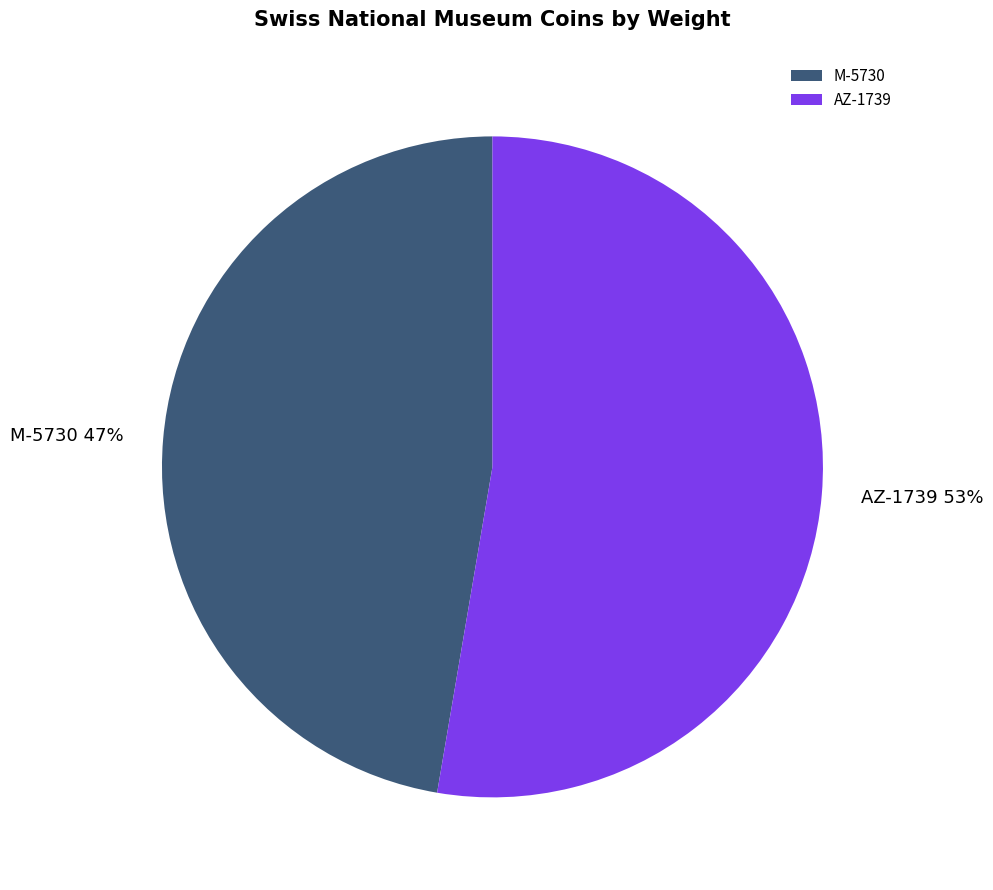

To the nearest percent, what is the average slice percentage?

50%